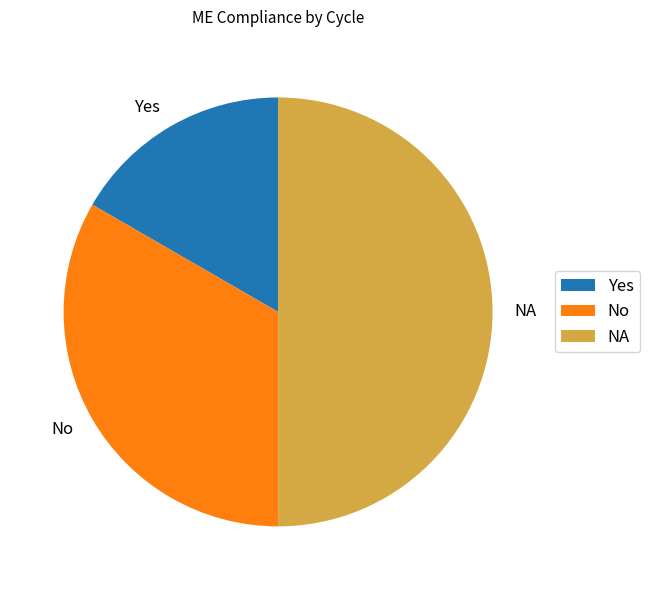

Does No account for over 50% of the chart?

No